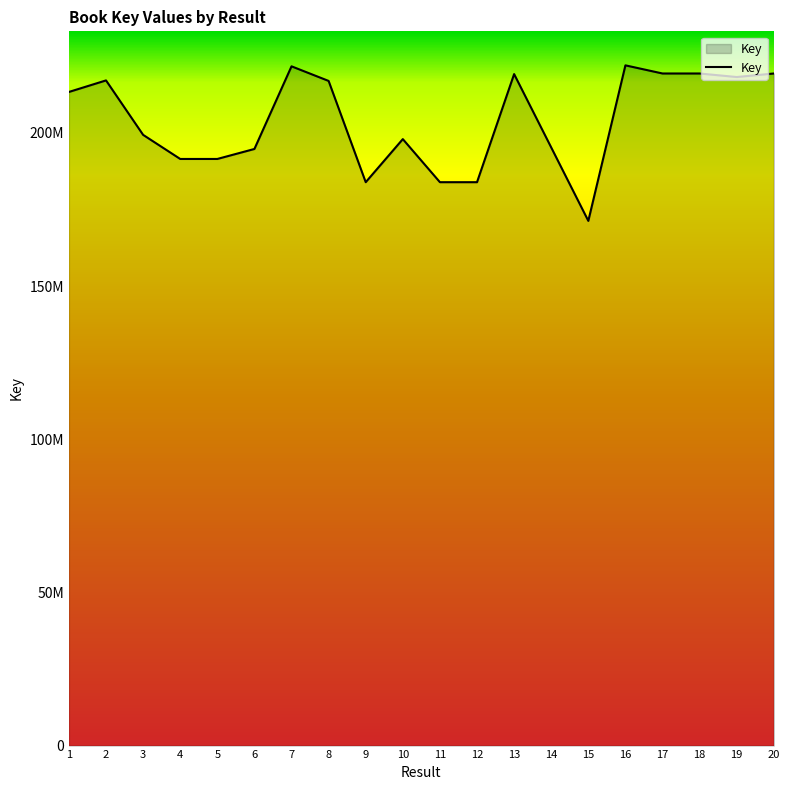

What is the value of the 15th point from the left?

171282247